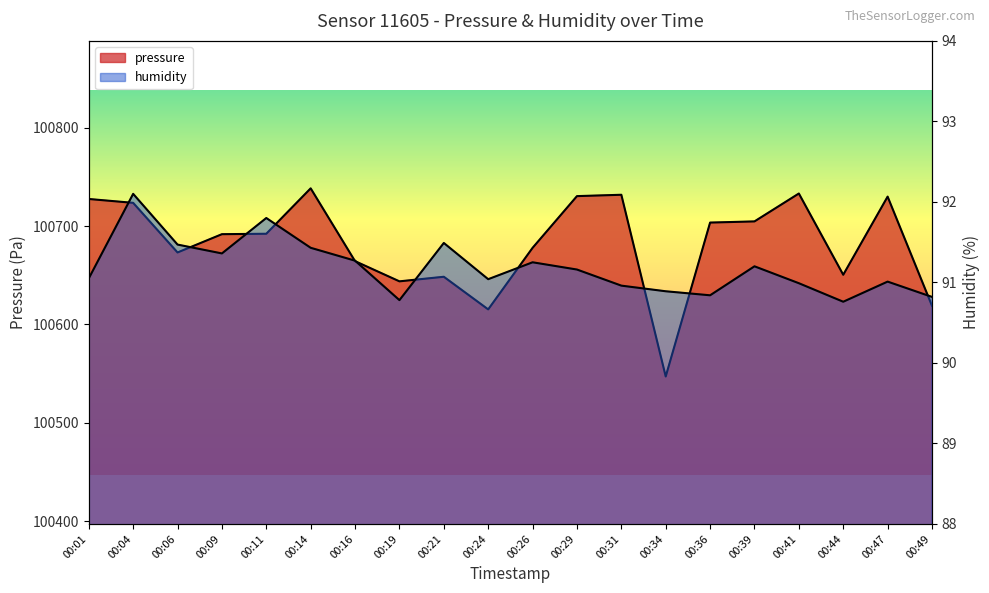

What is the difference between the highest and lowest values at 00:14?

100647.0